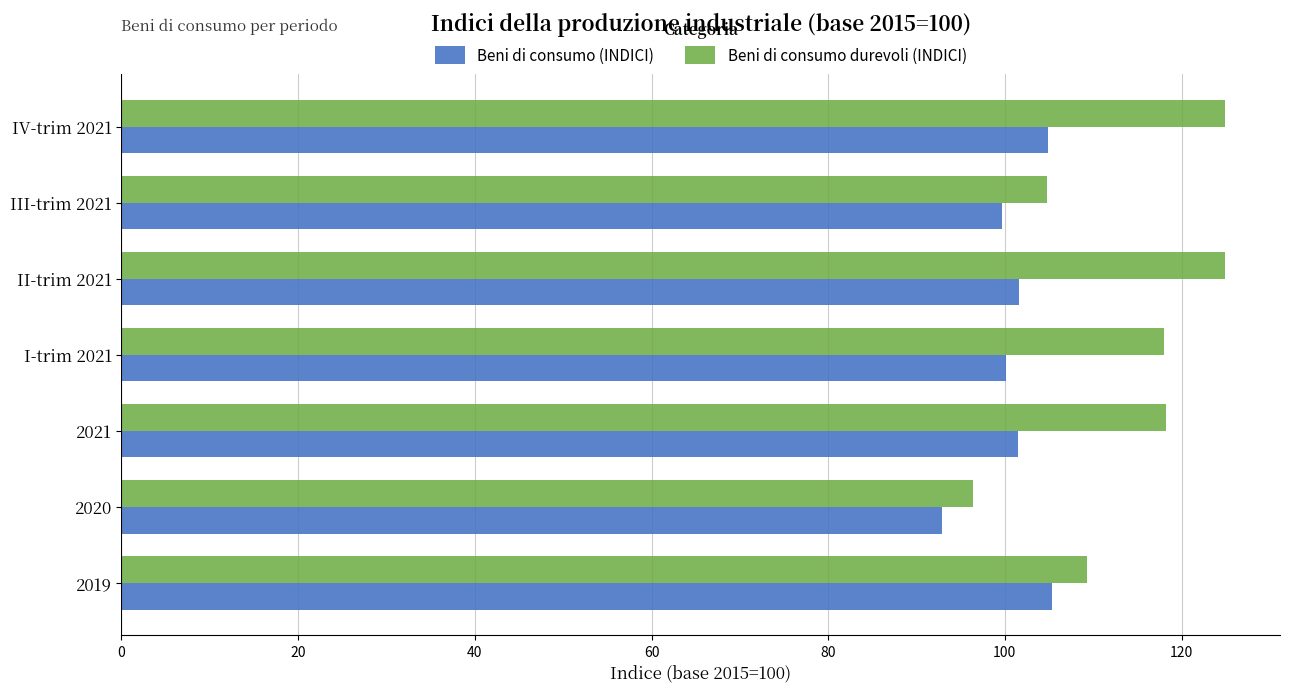

What is the difference between the maximum and minimum values in the Beni di consumo (INDICI) series?

12.4